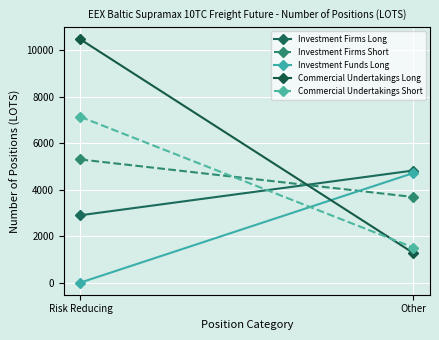

The value of Commercial Undertakings Short at Risk Reducing is 7126.4. True or false?

True